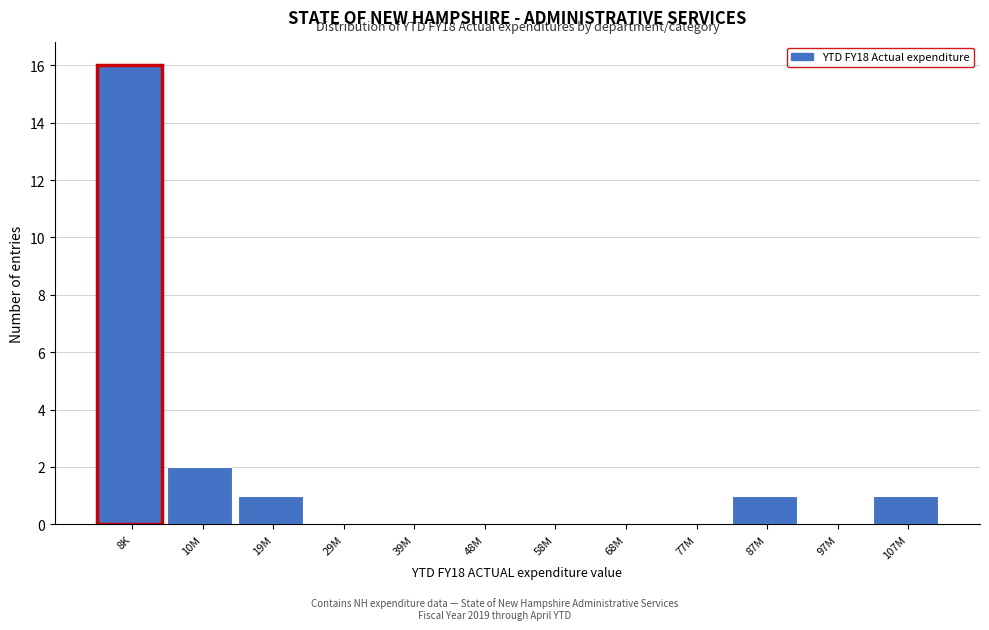

Reading left to right, list all the values displayed in this chart.

8K=16	10M=2	19M=1	29M=0	39M=0	48M=0	58M=0	68M=0	77M=0	87M=1	97M=0	107M=1